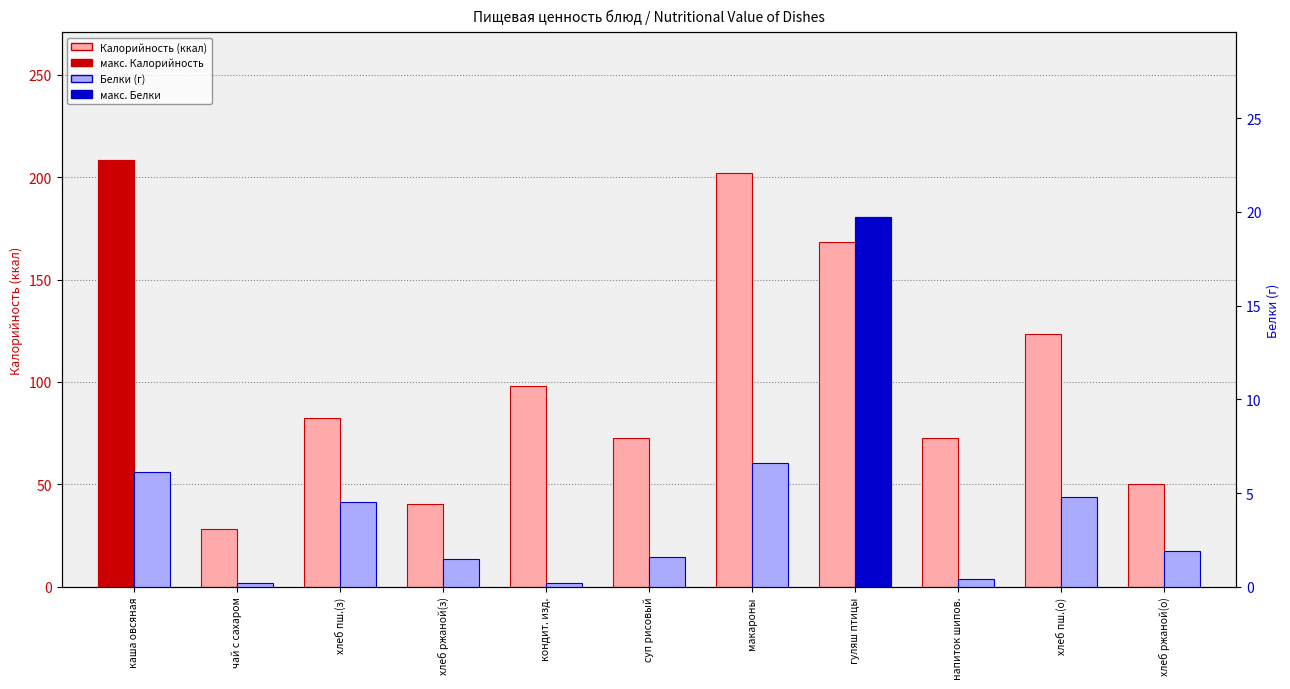

How many bars are there in total?

22